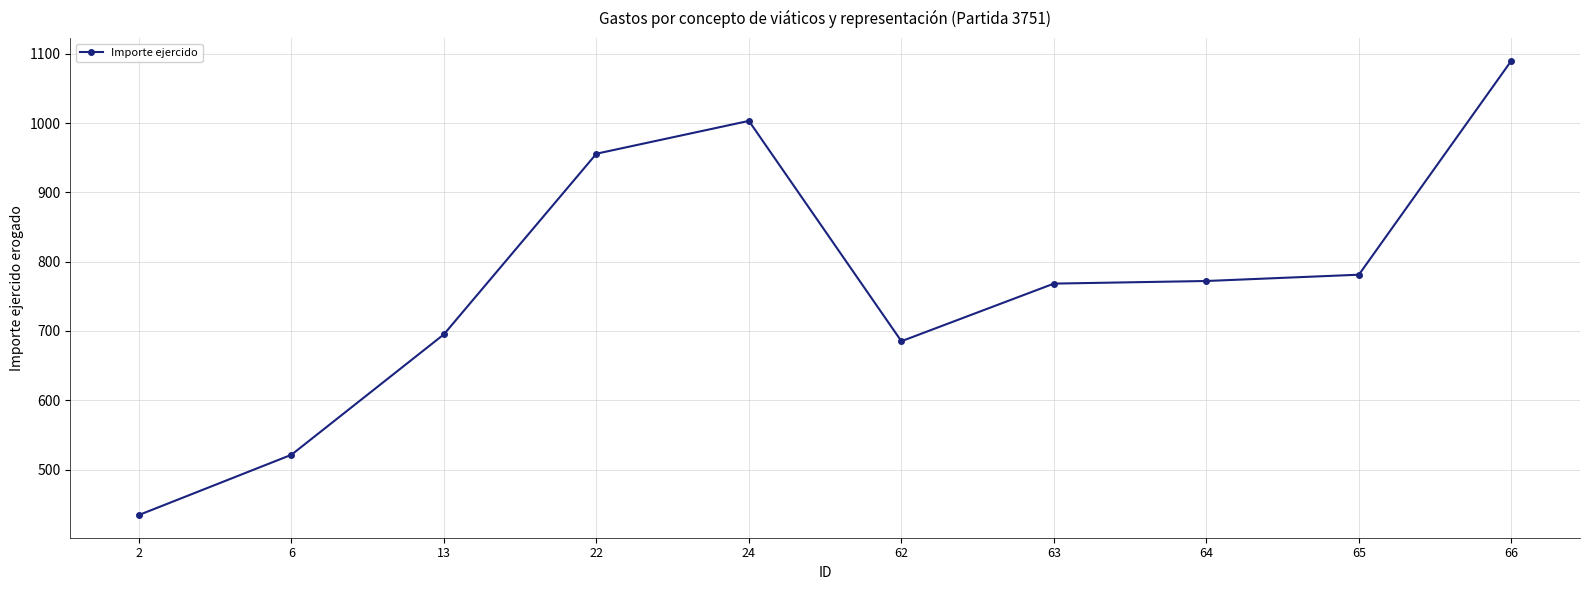

Where is the first local maximum?

24